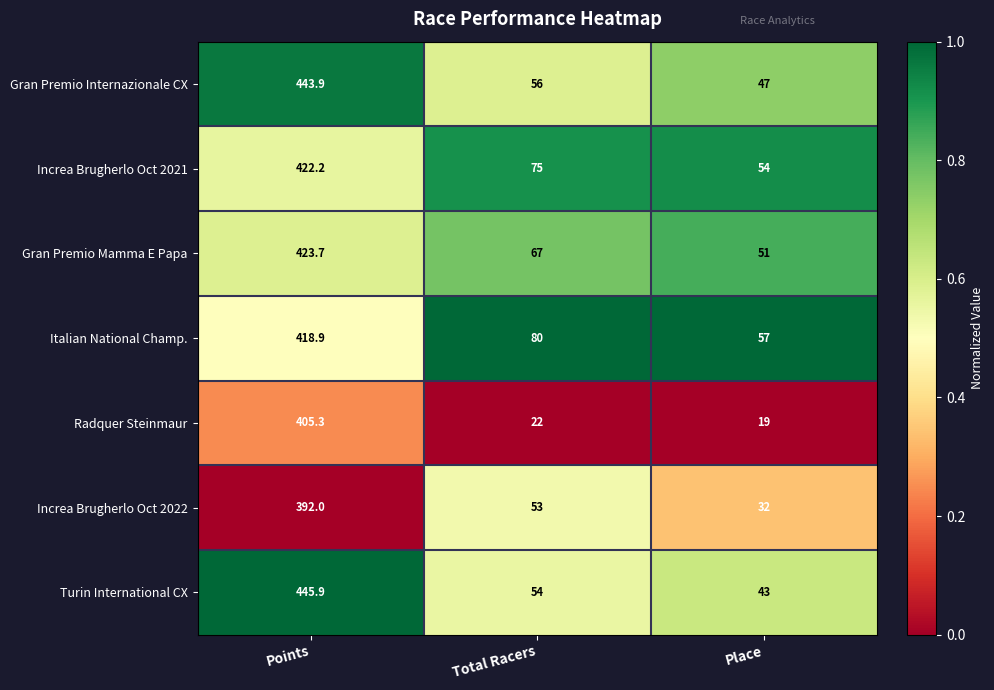

Rank the series by their maximum value, from lowest to highest.

Increa Brugherlo Oct 2022, Radquer Steinmaur, Italian National Champ., Increa Brugherlo Oct 2021, Gran Premio Mamma E Papa, Gran Premio Internazionale CX, Turin International CX